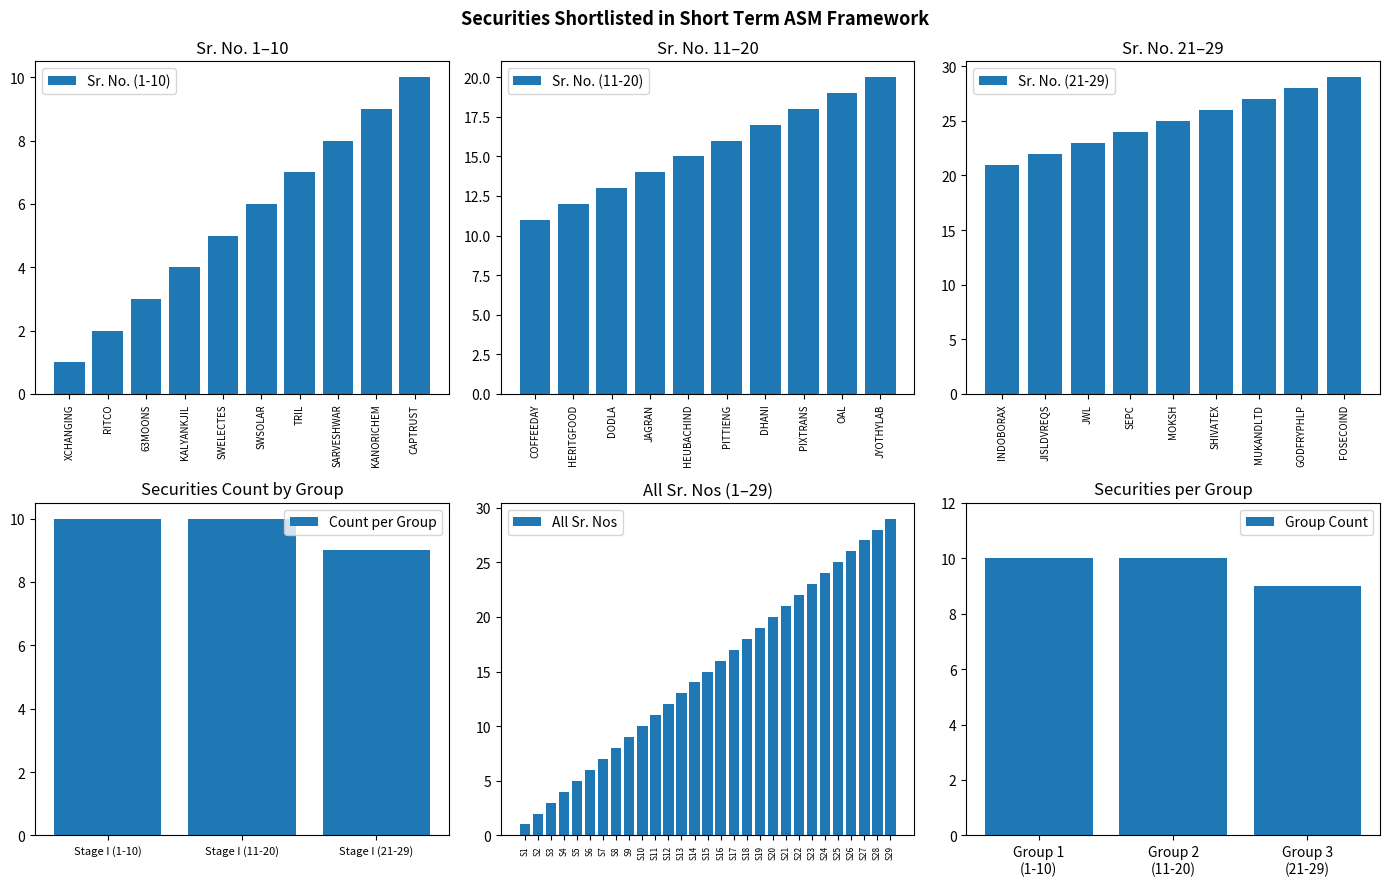

True or false: the data shows 10 at Stage I (1-10).

True